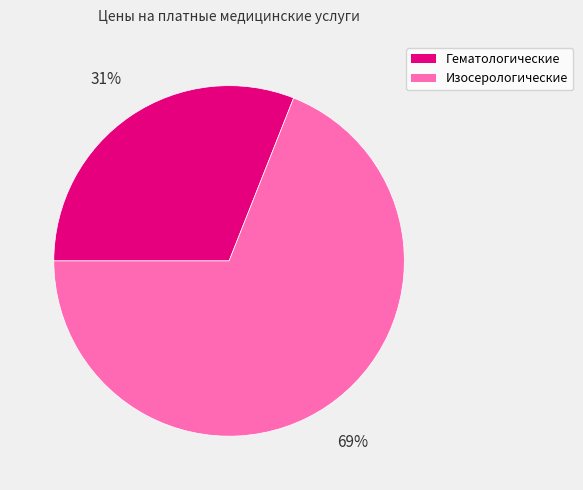

To the nearest percent, what is the difference between the largest and smallest slice percentages?

38%